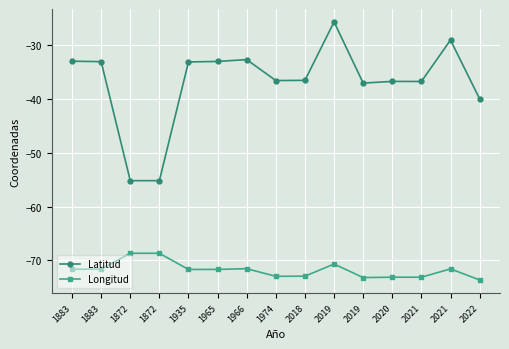

Reading right to left, what are all the values shown in this chart?

Latitud: 2022=-40.0	2021=-29.0	2021=-36.7	2020=-36.7	2019=-37.0	2019=-25.6	2018=-36.5	1974=-36.6	1966=-32.7	1965=-33.0	1935=-33.1	1872=-55.2	1872=-55.2	1883=-33.0	1883=-33.0
Longitud: 2022=-73.6	2021=-71.6	2021=-73.1	2020=-73.1	2019=-73.2	2019=-70.7	2018=-72.9	1974=-73.0	1966=-71.5	1965=-71.7	1935=-71.7	1872=-68.7	1872=-68.7	1883=-71.6	1883=-71.6